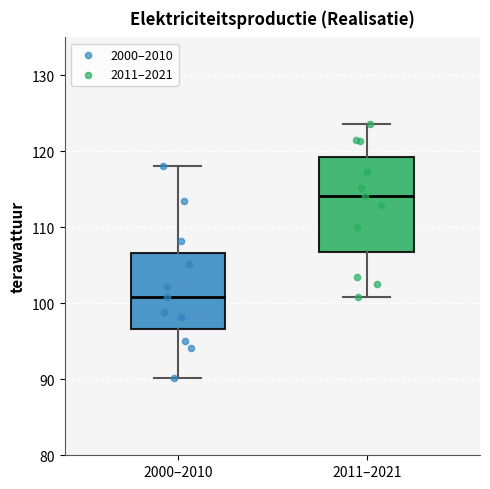

Where does the lower whisker of the box for 2000–2010 end on the y-axis? The values are not printed on the chart, so give them approximately, as read against the axis.

90